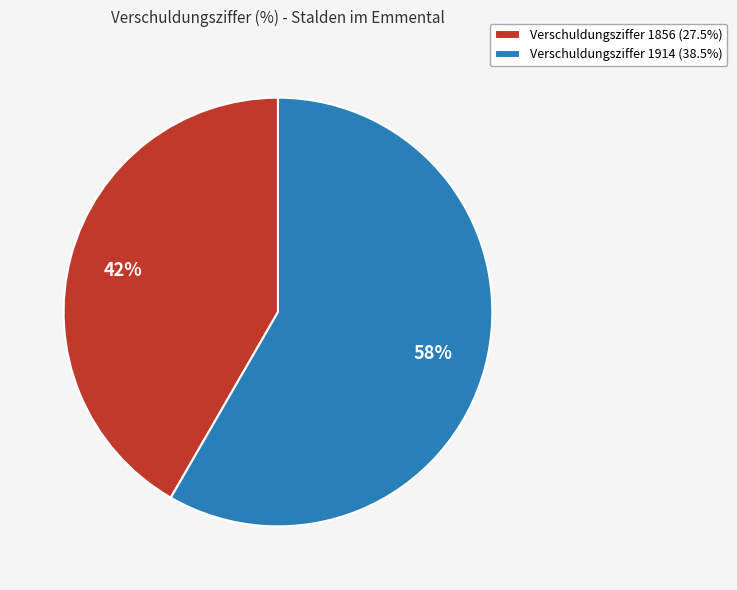

Approximately how many times larger is the value at Verschuldungsziffer 1856 (27.5%) compared to Verschuldungsziffer 1914 (38.5%)?

0.7